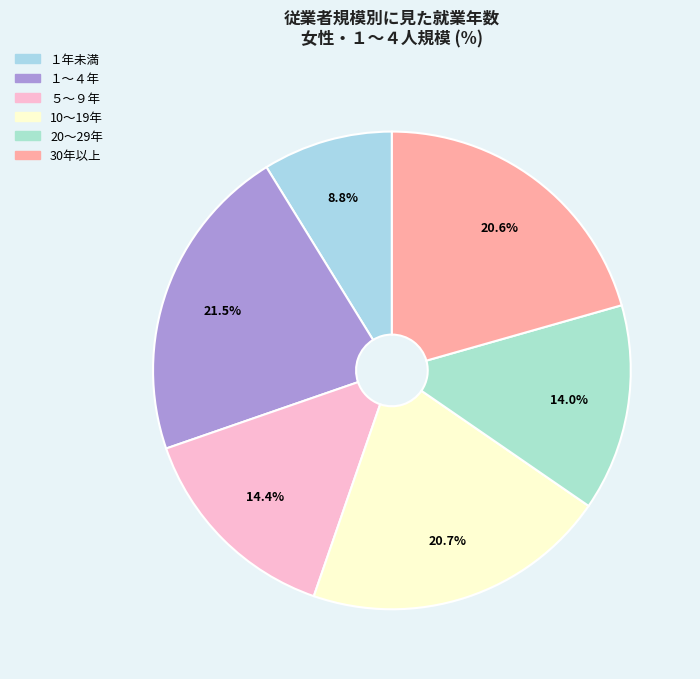

What is the largest slice in the pie chart?

１～４年